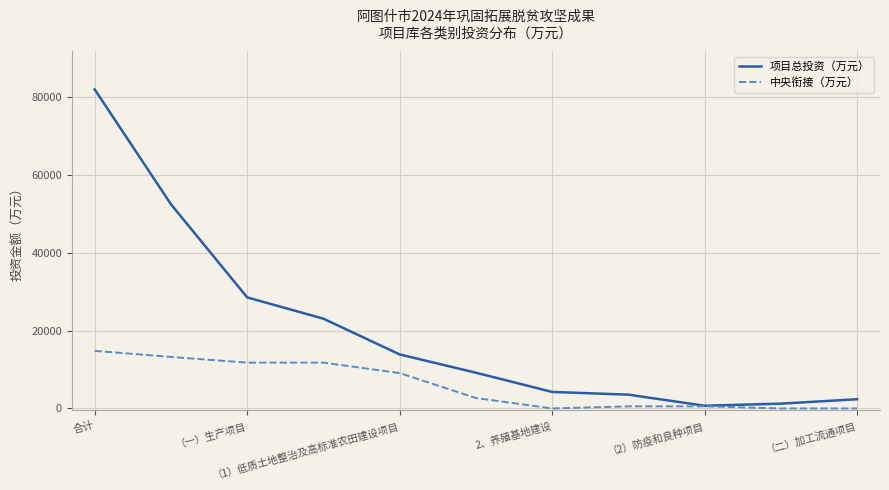

Which series has the largest range (max minus min)?

项目总投资（万元）